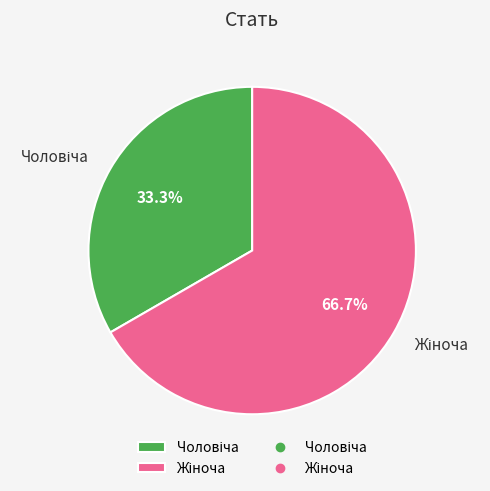

Is there a majority slice in this chart?

Yes